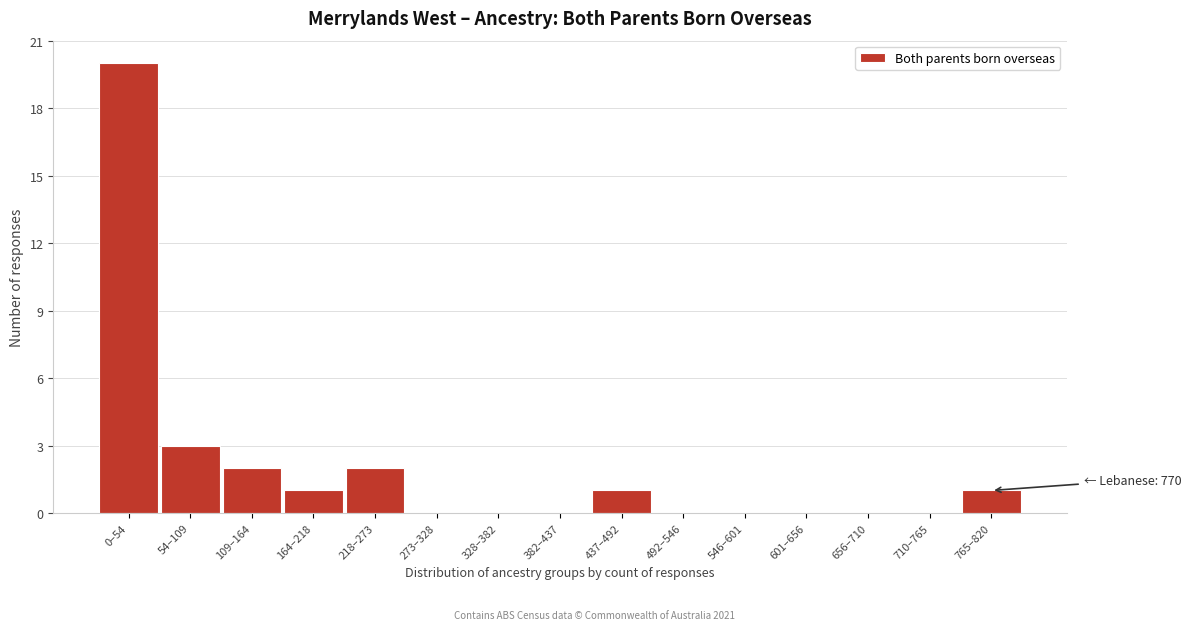

Reading right to left, transcribe all the data shown in this chart.

765–820=1	710–765=0	656–710=0	601–656=0	546–601=0	492–546=0	437–492=1	382–437=0	328–382=0	273–328=0	218–273=2	164–218=1	109–164=2	54–109=3	0–54=20